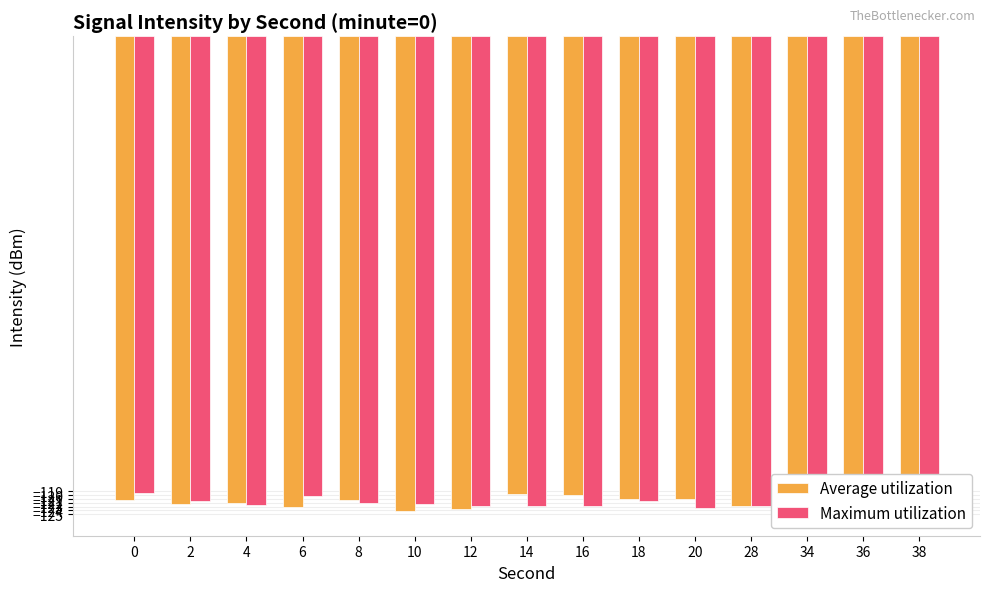

What are all the series names shown in the legend?

Average utilization, Maximum utilization